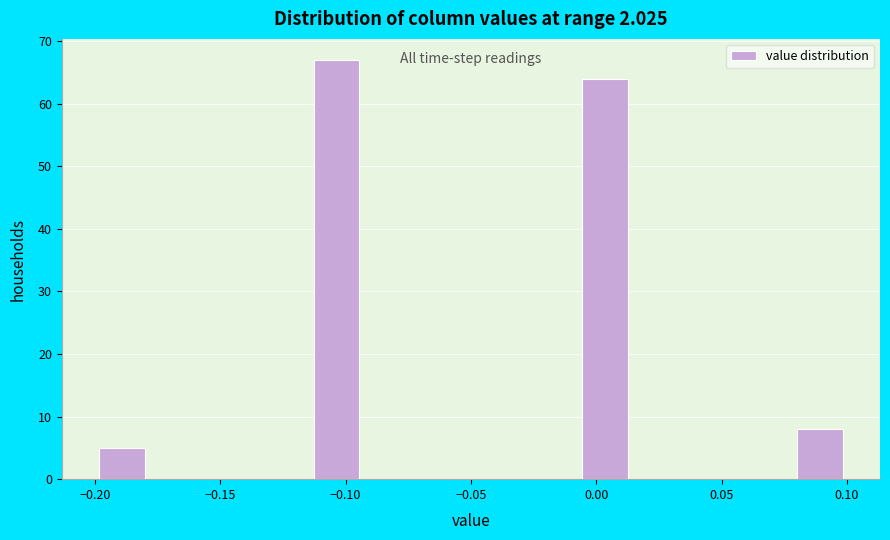

Reading left to right, list every bar in this chart as the range it spans on the x-axis followed by its height. Neither the bar edges nor the heights are printed on the chart, so give them approximately, as read against the axes.

-0.200 to -0.180: 5
-0.180 to -0.155: 0
-0.155 to -0.135: 0
-0.135 to -0.115: 0
-0.115 to -0.095: 67
-0.095 to -0.070: 0
-0.070 to -0.050: 0
-0.050 to -0.030: 0
-0.030 to -0.005: 0
-0.005 to 0.015: 64
0.015 to 0.035: 0
0.035 to 0.055: 0
0.055 to 0.080: 0
0.080 to 0.100: 8